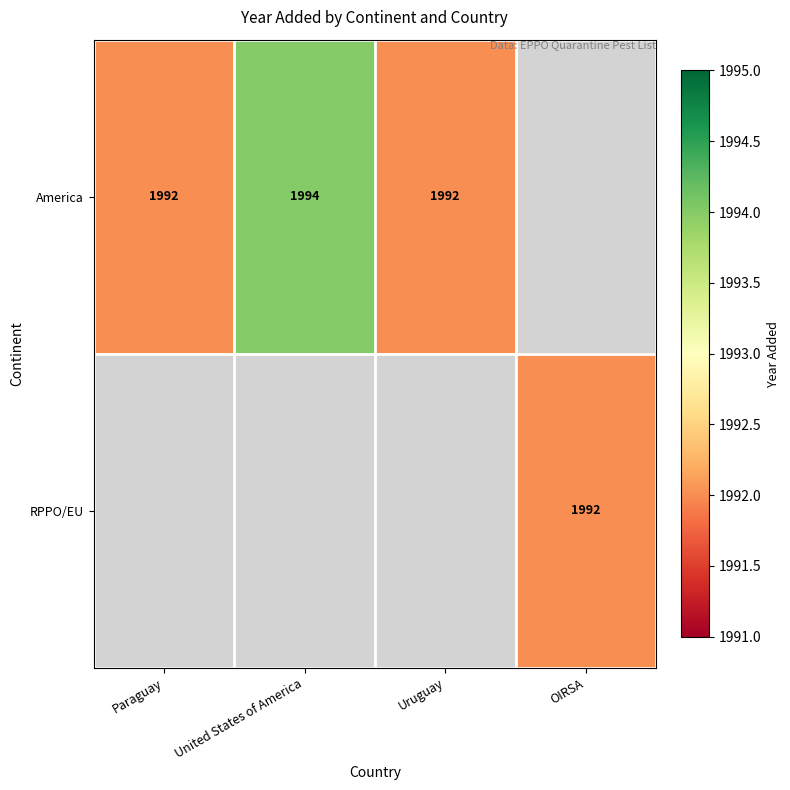

True or false: America has a value of 1994 at United States of America.

True